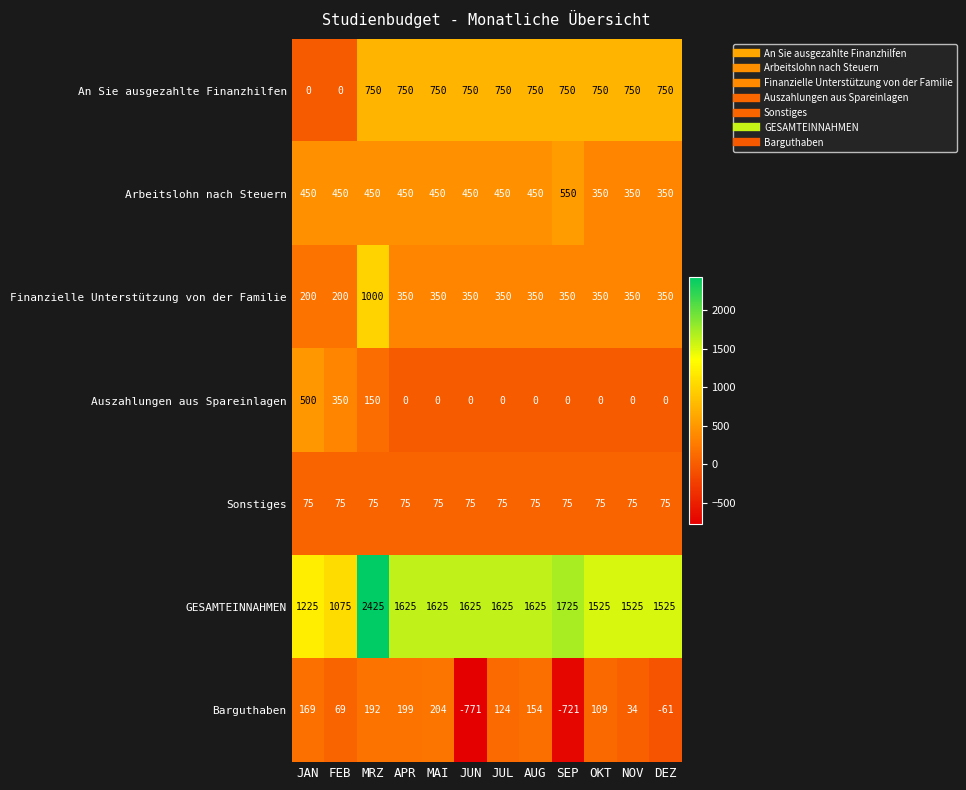

At FEB, list the series in order from largest to smallest.

GESAMTEINNAHMEN, Arbeitslohn nach Steuern, Auszahlungen aus Spareinlagen, Finanzielle Unterstützung von der Familie, Sonstiges, Barguthaben, An Sie ausgezahlte Finanzhilfen